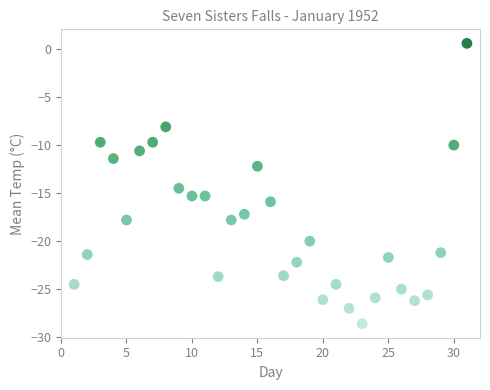

What is the range of Y values (max minus min)?

29.2